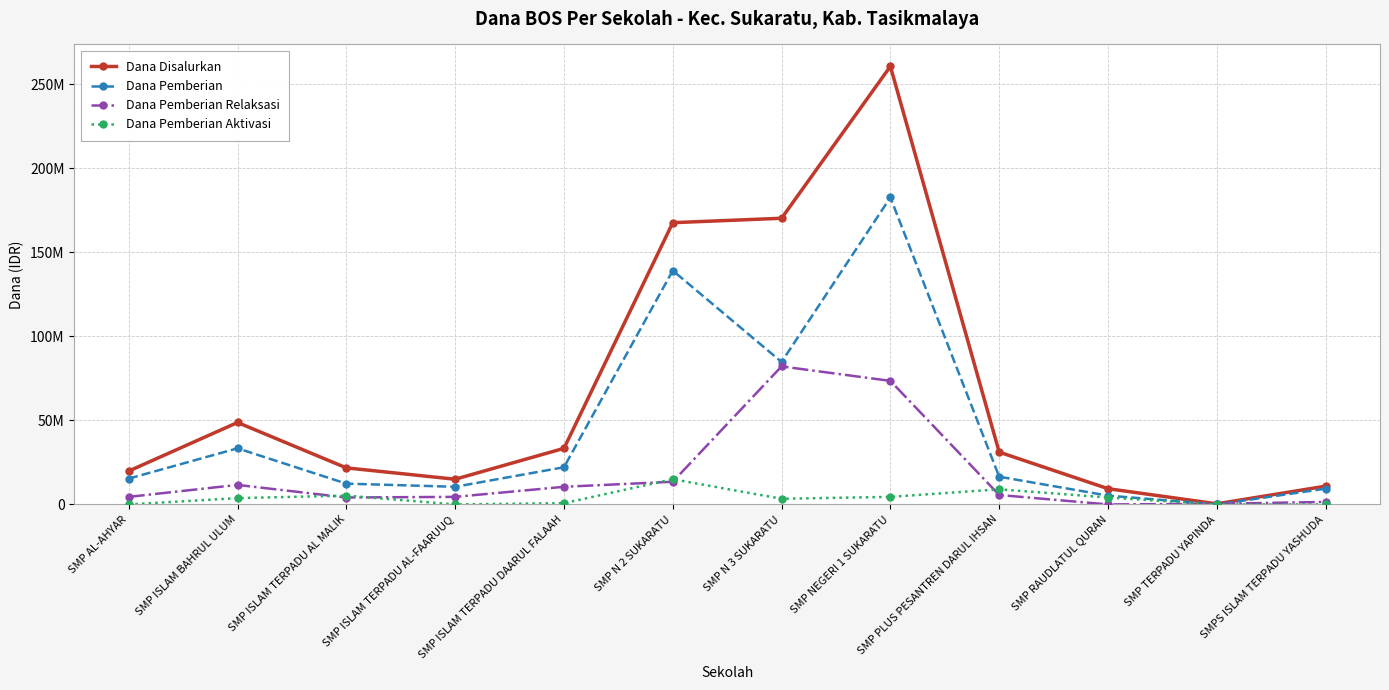

How many intersections are there between Dana Pemberian Relaksasi and Dana Pemberian Aktivasi?

6